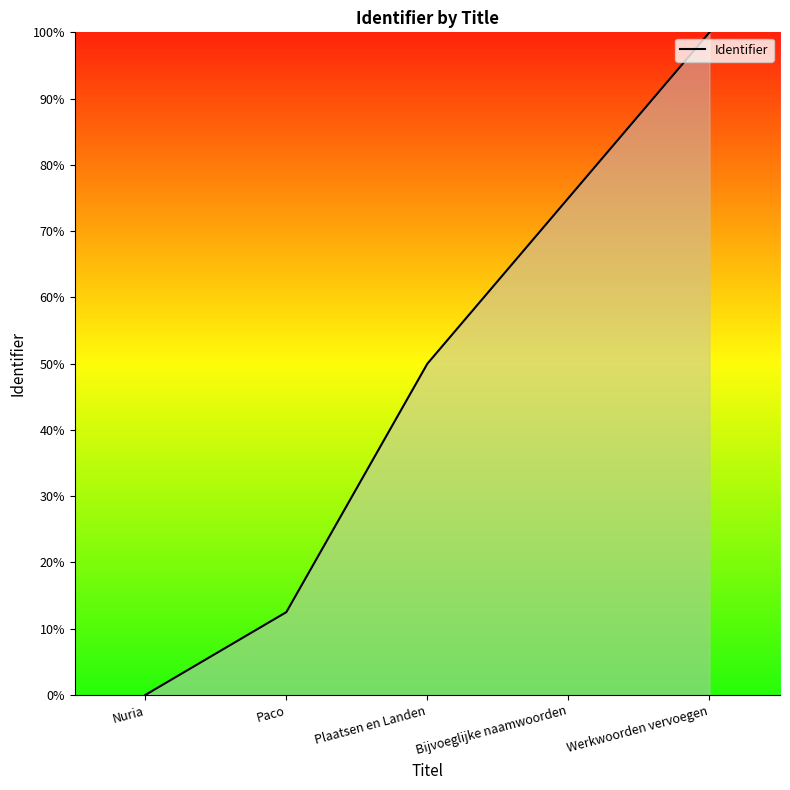

What is the average value?

47.5